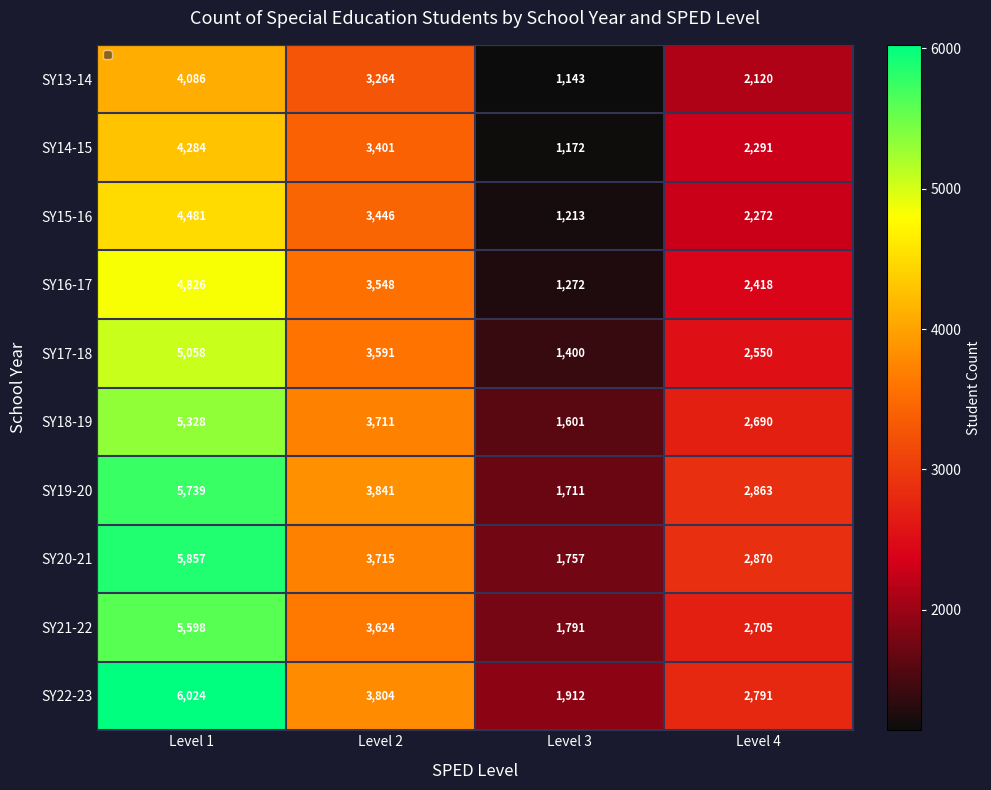

At which category does the chart reach its peak across all series?

Level 1